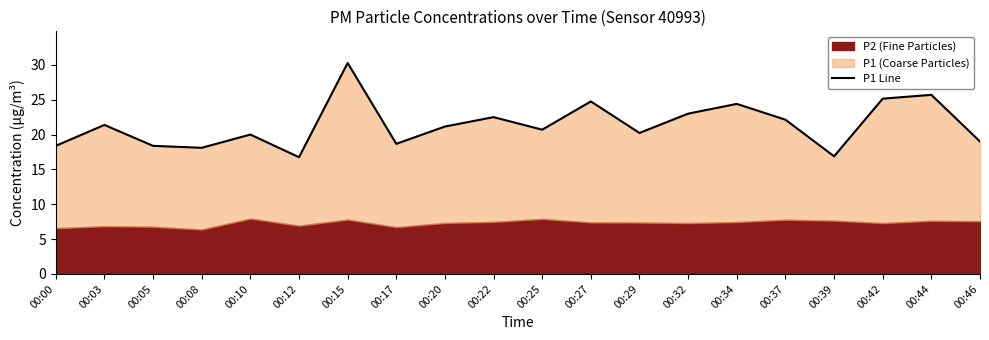

At which category does the data reach its first local peak?

00:03